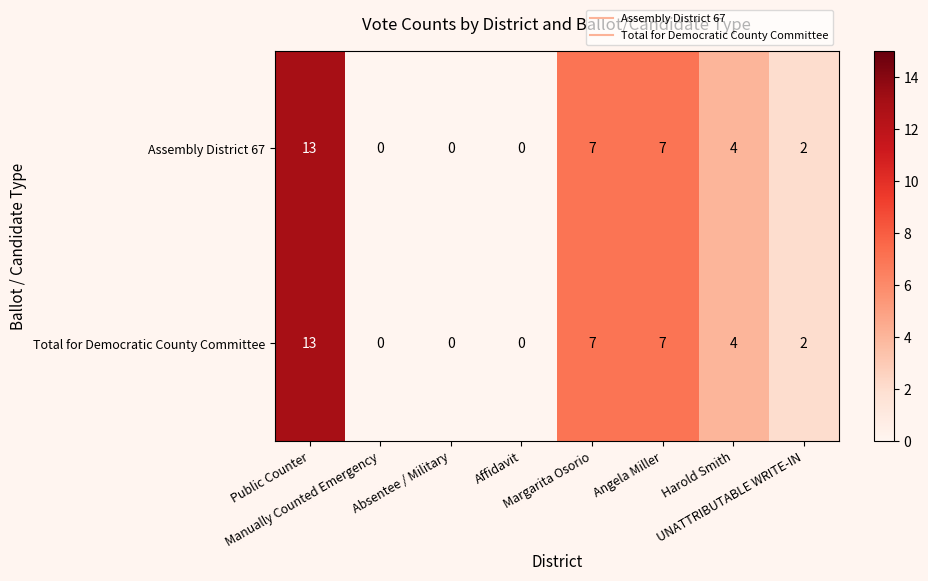

What is the maximum value for Assembly District 67?

13